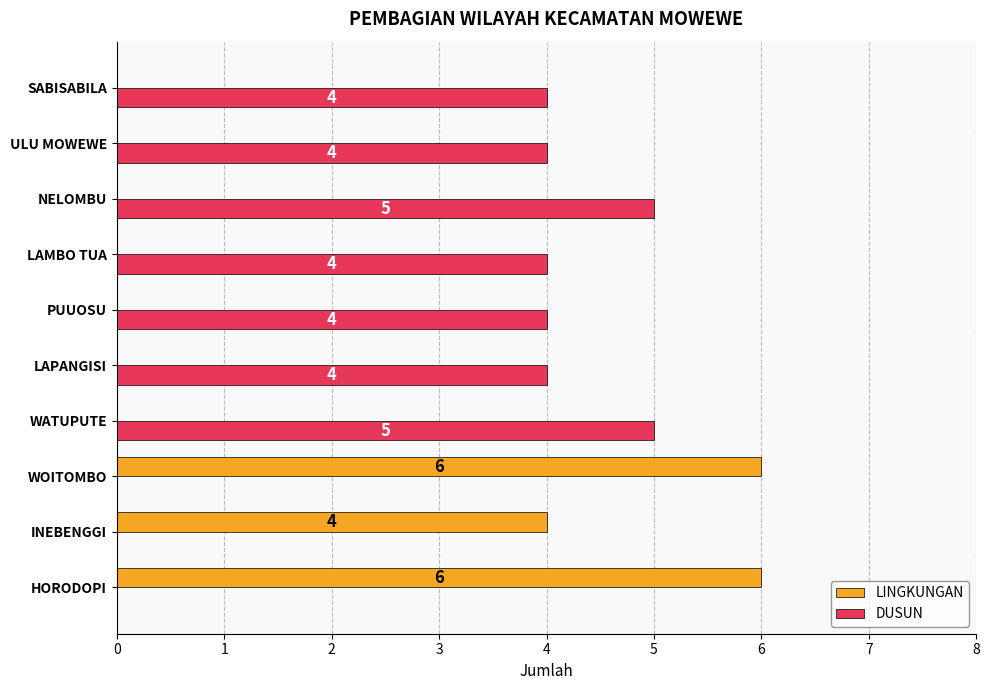

What is the sum of all DUSUN values?

30